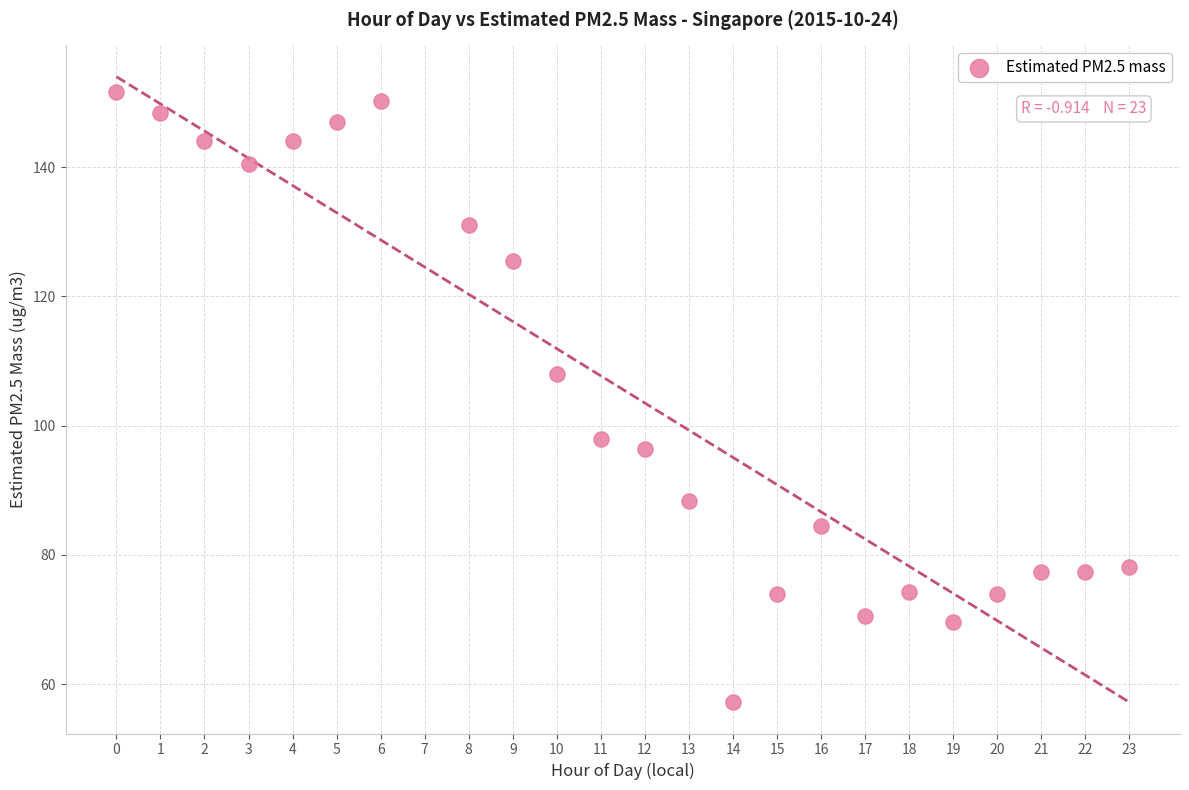

What Y value in the scatter plot is closest to 104?

108.0